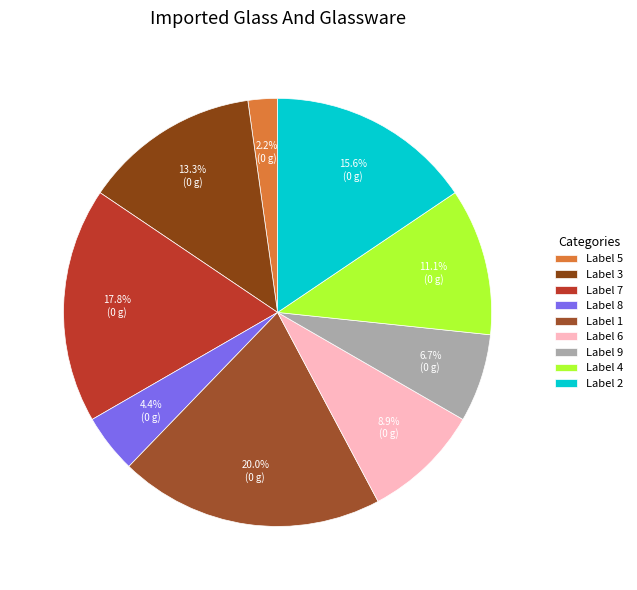

What is the largest slice in the pie chart?

Label 1